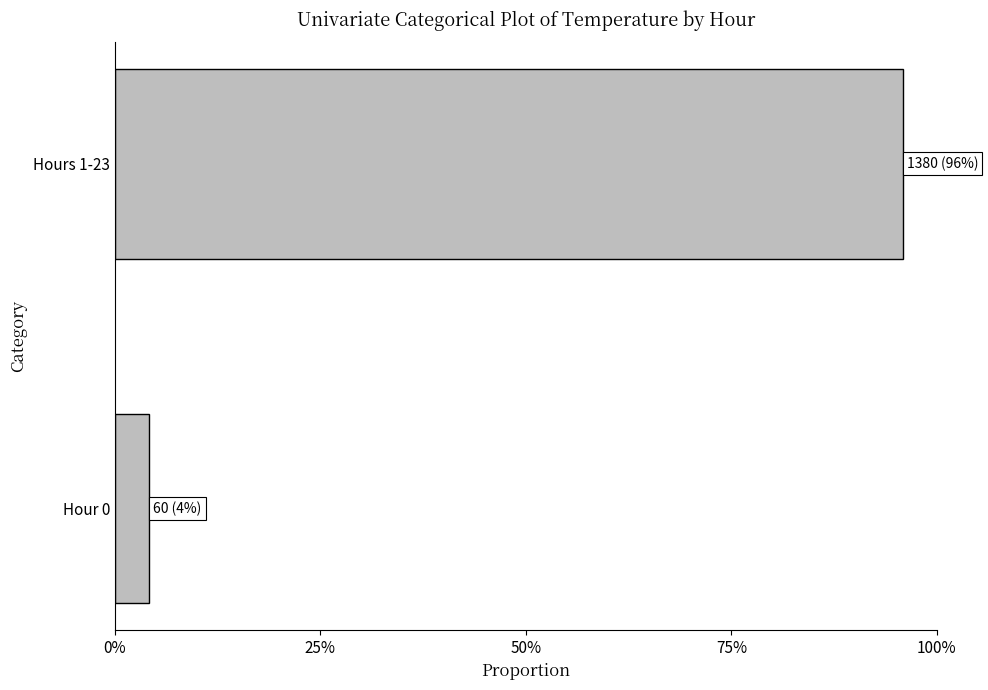

How many data points does each series have?

2